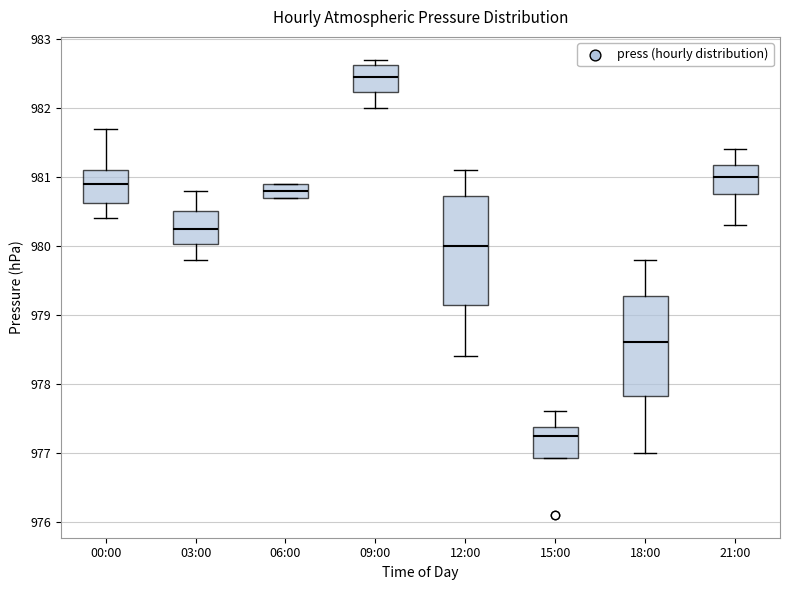

Which box has the highest median line?

09:00